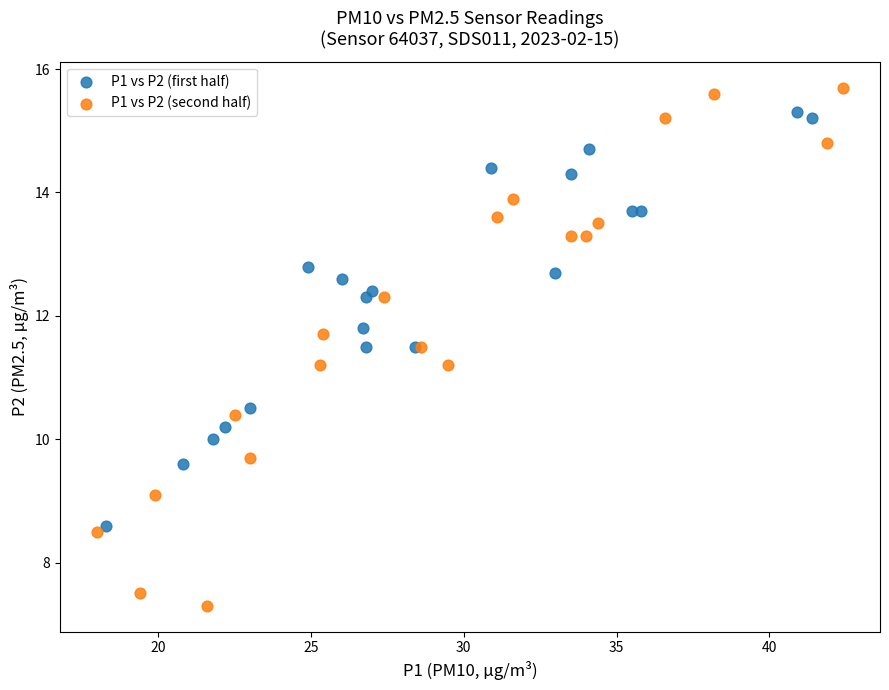

Which series has the widest spread of Y values?

P1 vs P2 (second half)